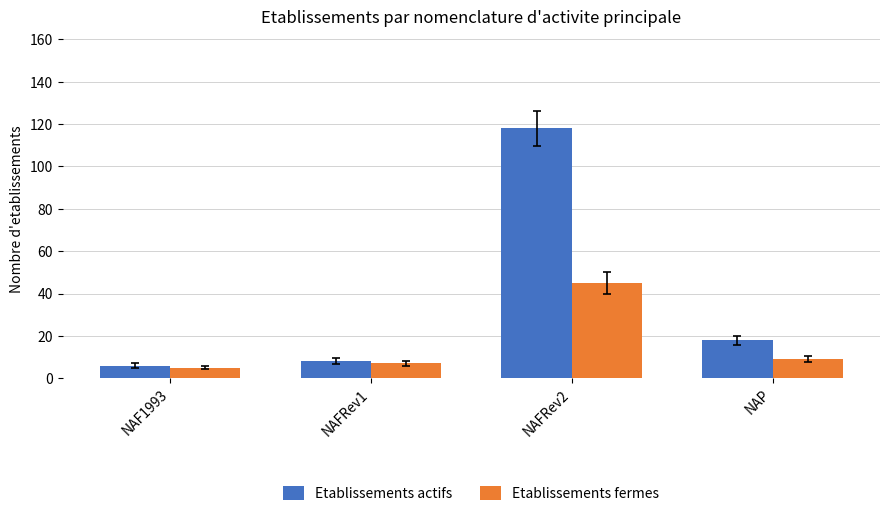

What is the sum of the Etablissements fermes values at NAF1993 and NAFRev2?

50